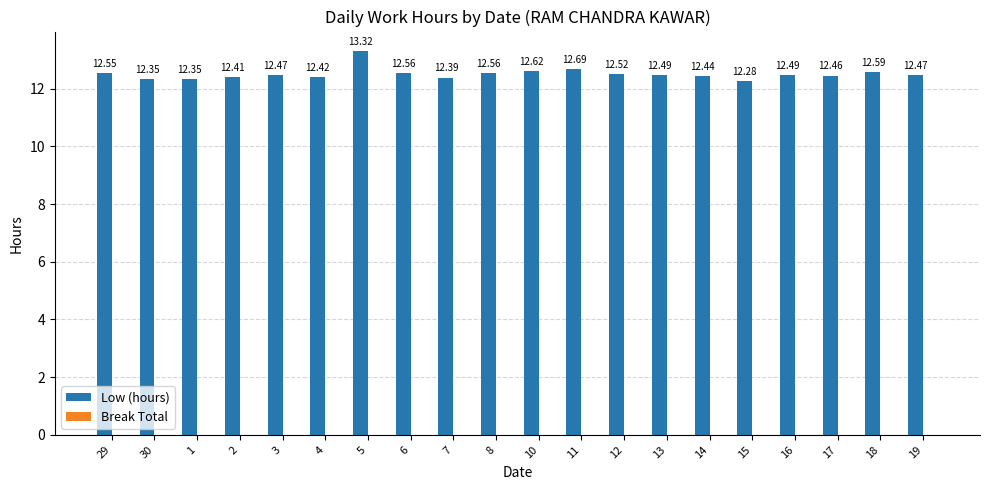

Are the bars grouped side by side (vs. stacked)?

No